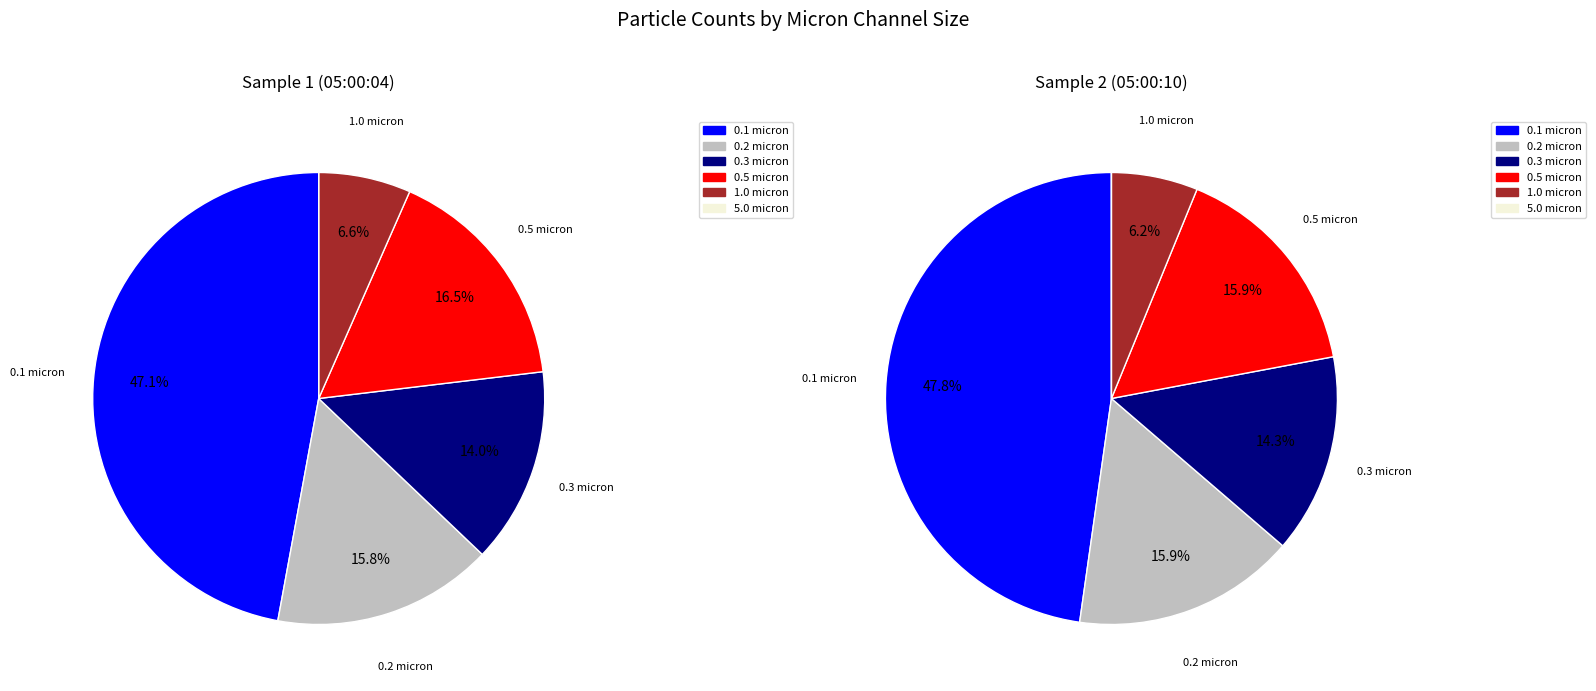

To the nearest percent, what is the combined percentage of 0.1 micron and 0.3 micron?

61%